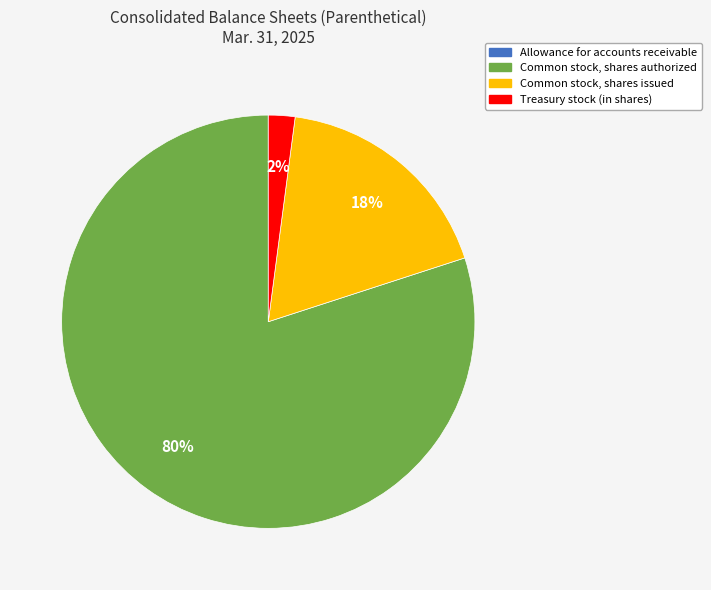

The Common stock, shares authorized slice represents 80% of the pie. True or false?

True